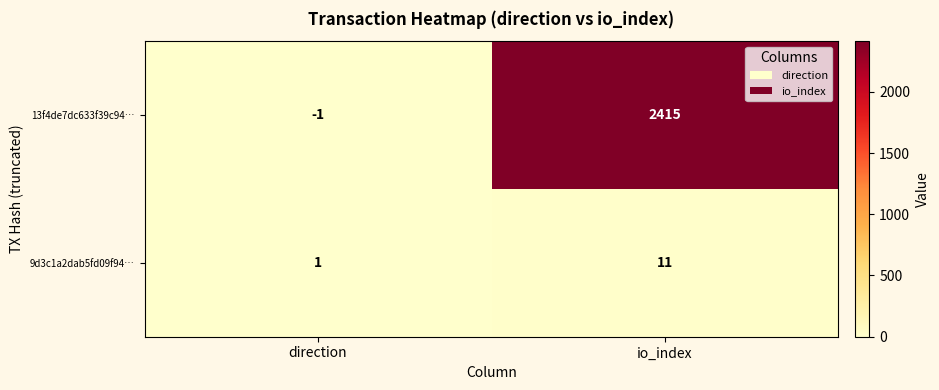

Reading left to right, what are all the values shown in this chart?

13f4de7dc633f39c94…: -1	2415
9d3c1a2dab5fd09f94…: 1	11